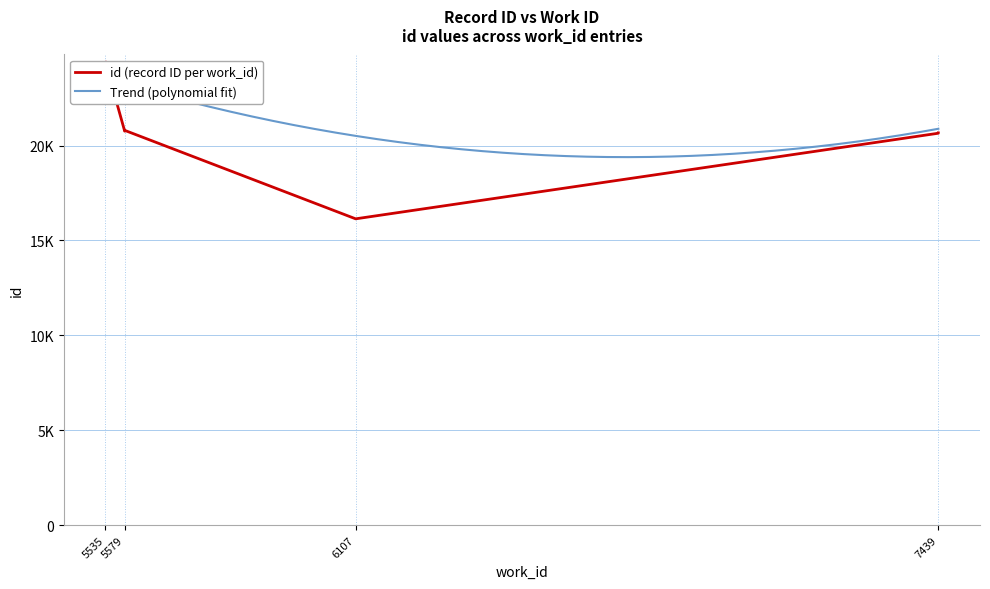

What is the change in value from 5579 to 5535?

+3617